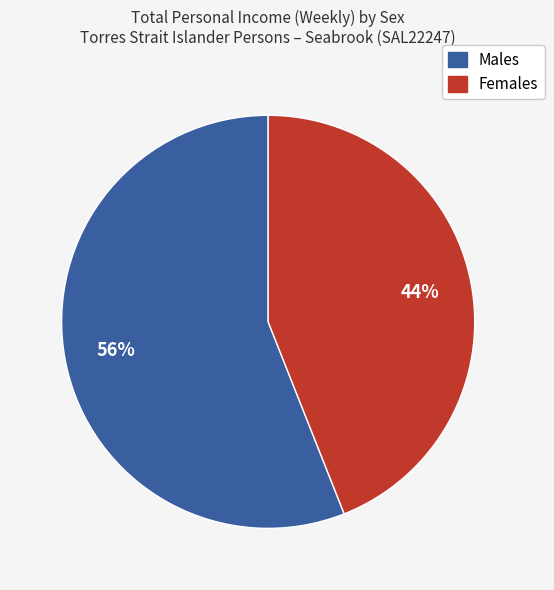

To the nearest percent, what is the average slice percentage?

50%